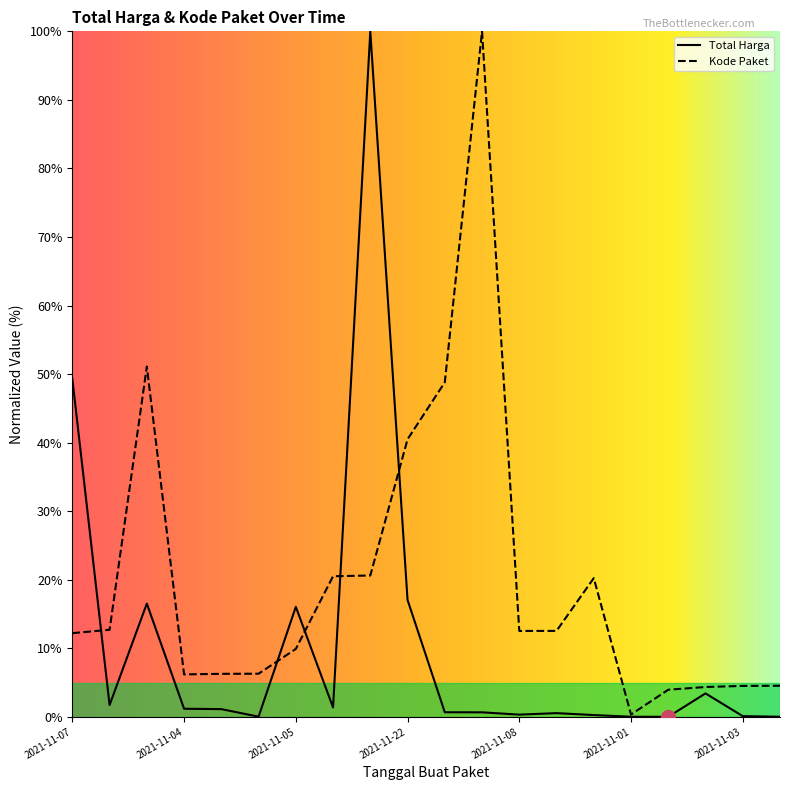

In Total Harga, how many points are lower than both neighbors (excluding endpoints)?

5